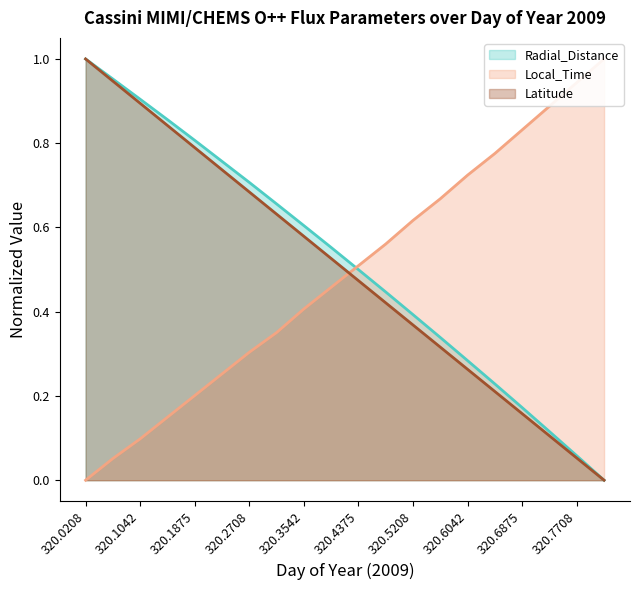

Does the chart have visible grid lines?

No